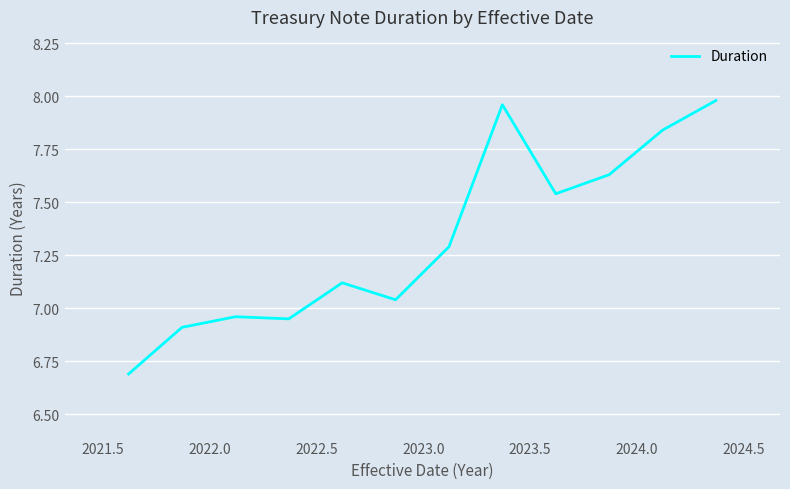

What is the smallest value displayed?

6.7